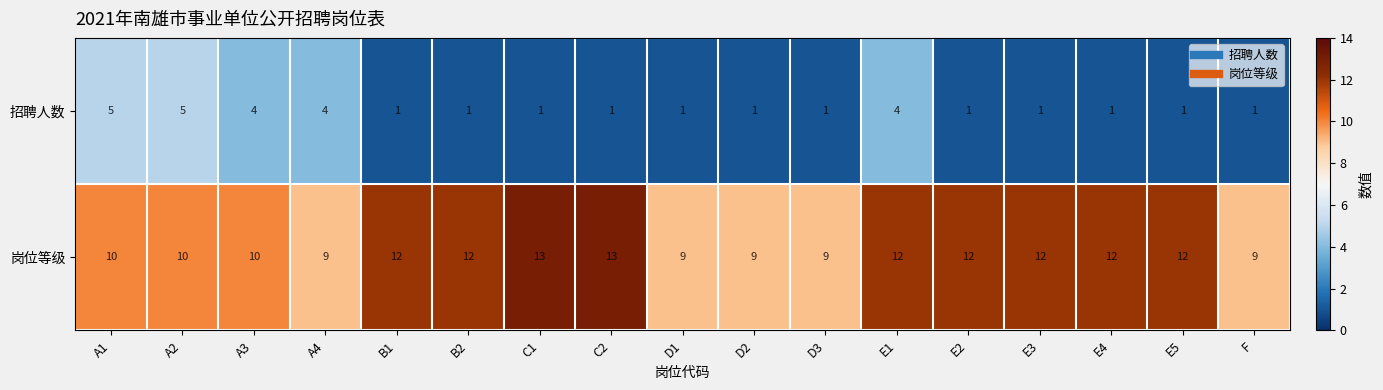

What is the spread (max minus min) of values at E4?

11